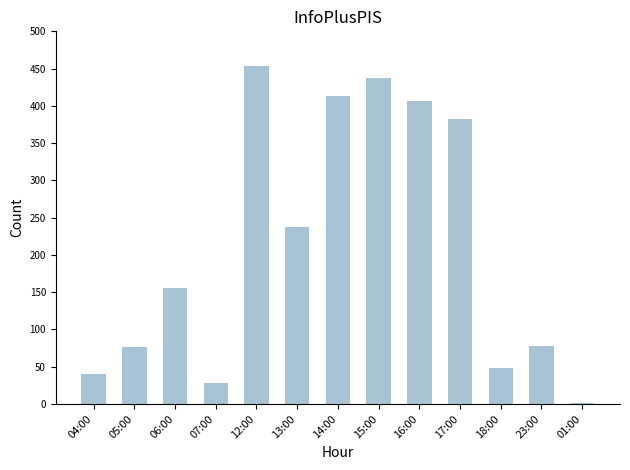

Count the number of data series in this chart.

1